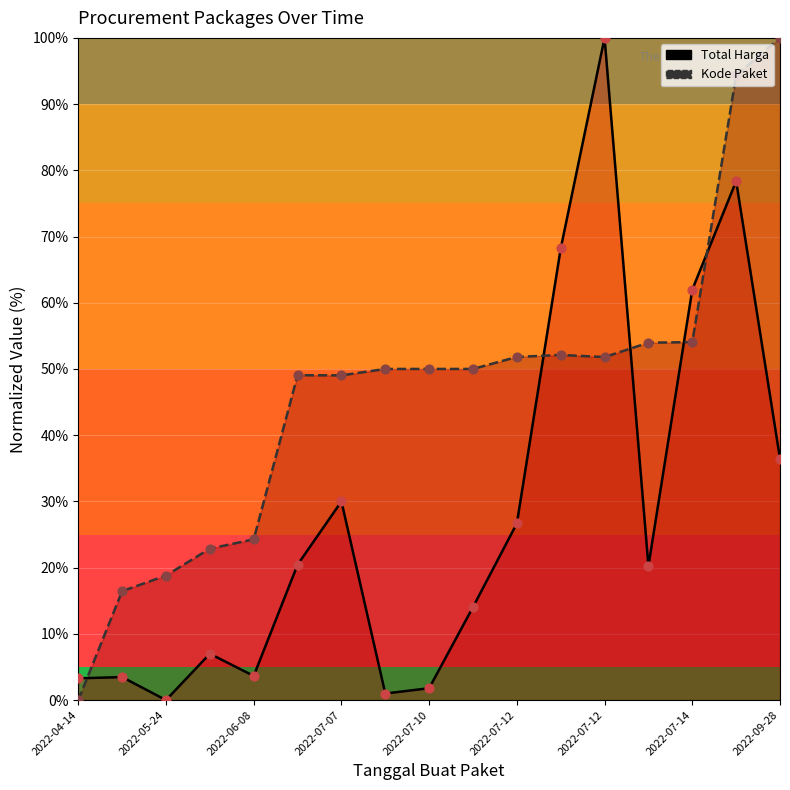

Which series has the widest spread of Y values?

Total Harga